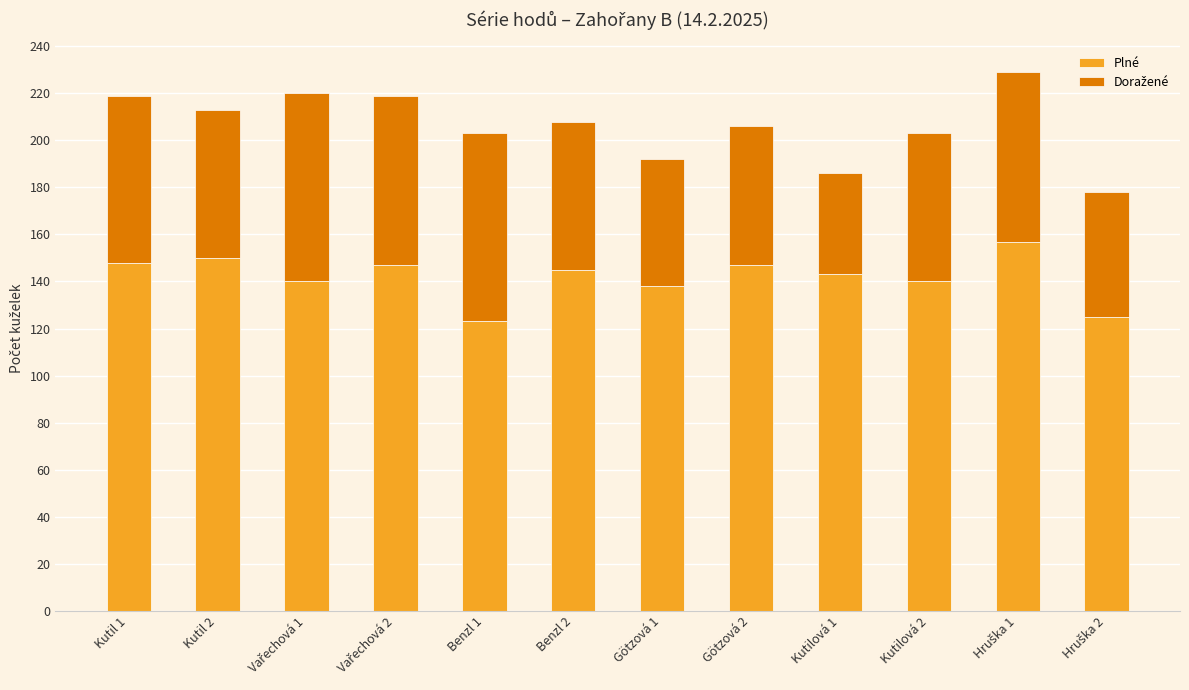

Which category has the lowest value in the Plné series?

Benzl 1